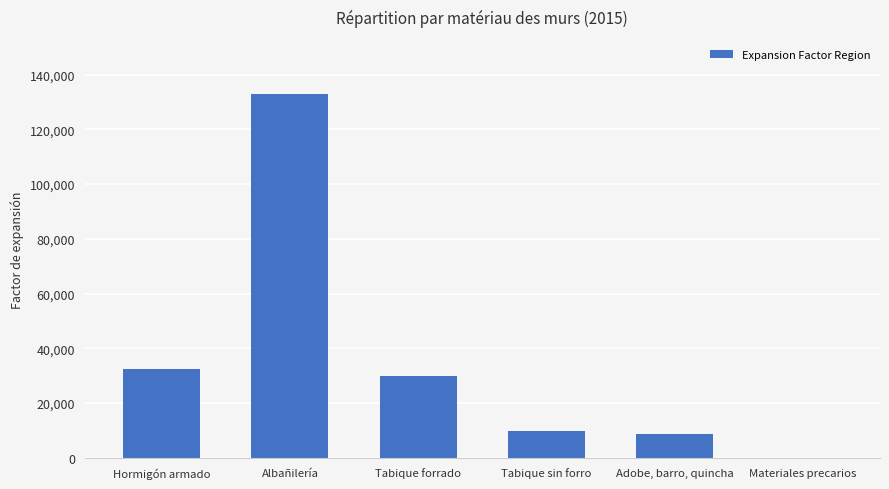

True or false: the data shows 30073 at Tabique forrado.

True